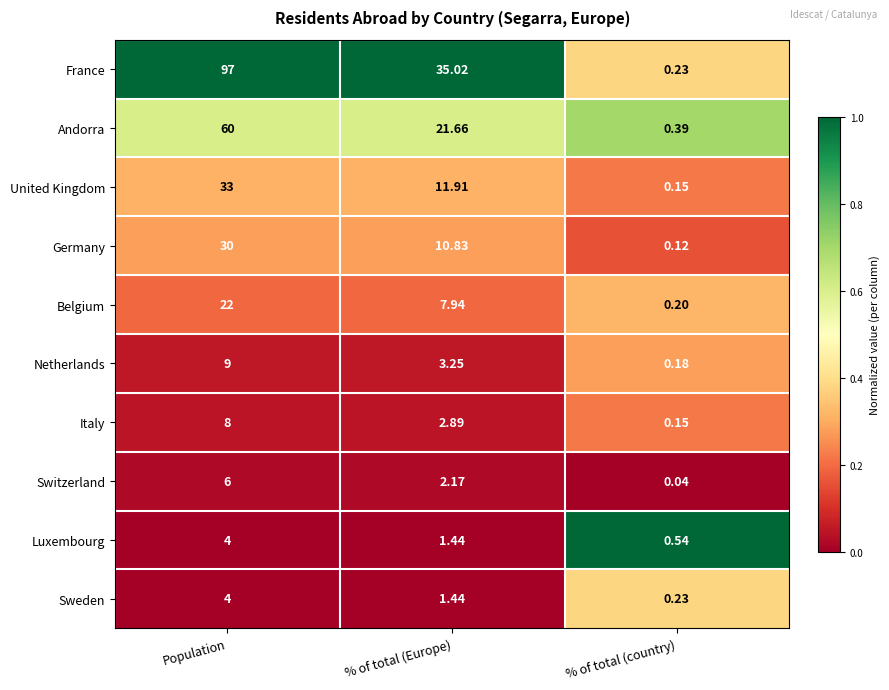

Which category has the lowest value in the Netherlands series?

% of total (country)